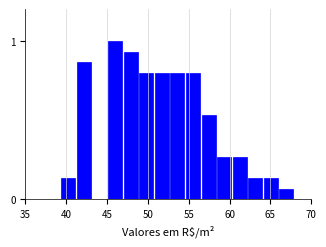

Read against the x-axis, roughly where is the centre of the tallest bar?

46.0